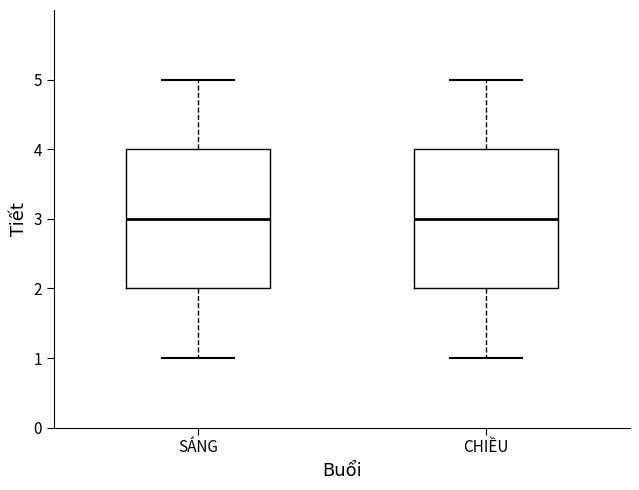

Reading left to right, transcribe this box plot: for each box, give where its median line is, the range the box spans, and where its two whiskers end, as read against the y-axis. The values are not printed on the chart, so give them approximately, as read against the axis.

SÁNG: median 3, box 2 to 4, whiskers 1 to 5
CHIỀU: median 3, box 2 to 4, whiskers 1 to 5